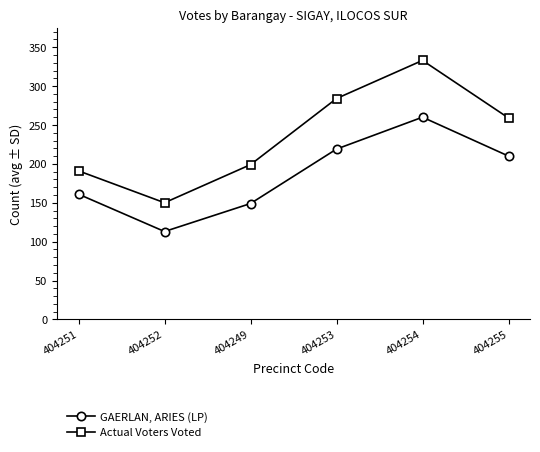

What is the label of the 2nd point from the right?

404254